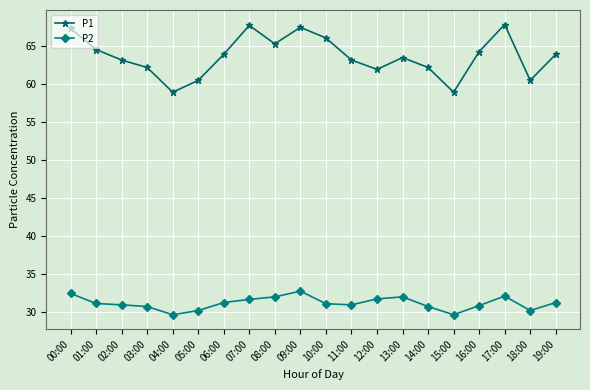

Rank the series by their average value, from highest to lowest.

P1, P2